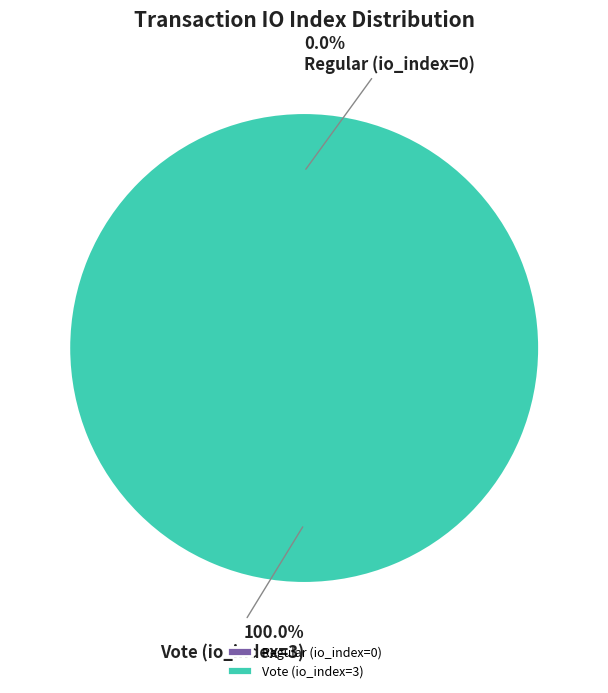

What is the majority slice?

Vote (io_index=3)